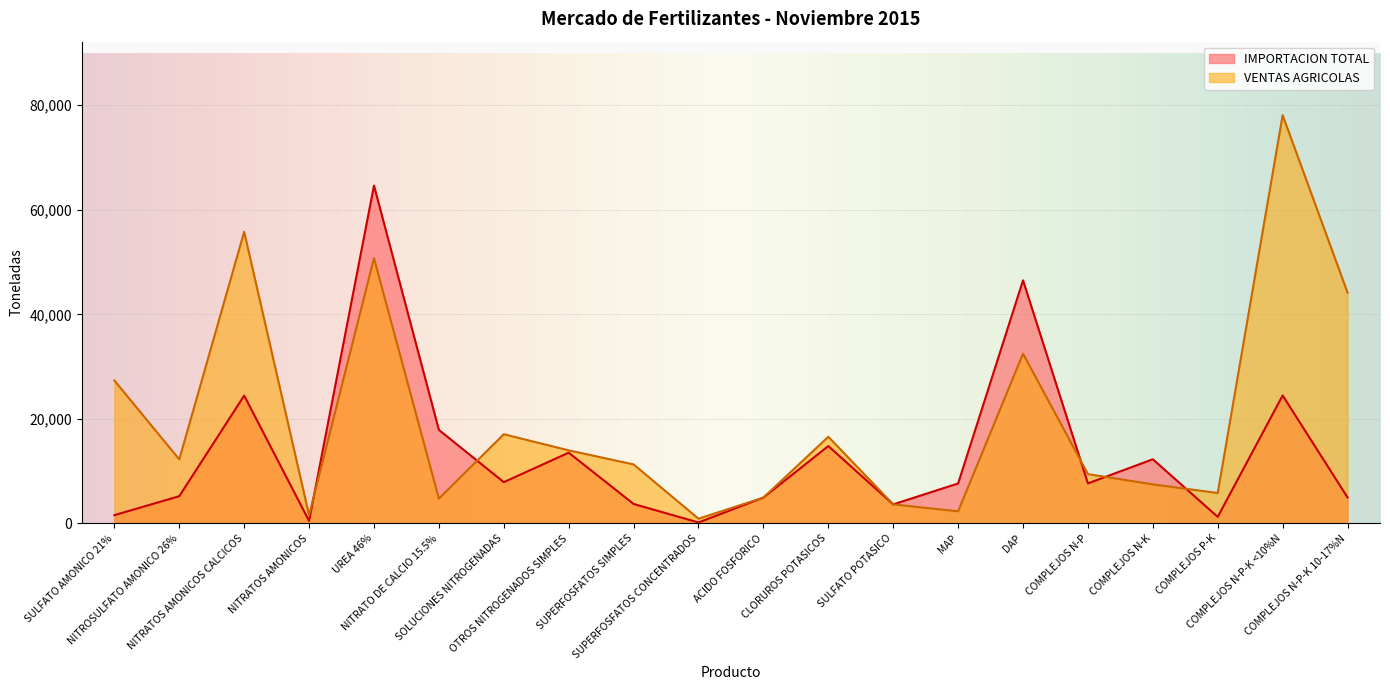

What is the maximum value for IMPORTACION TOTAL?

64617